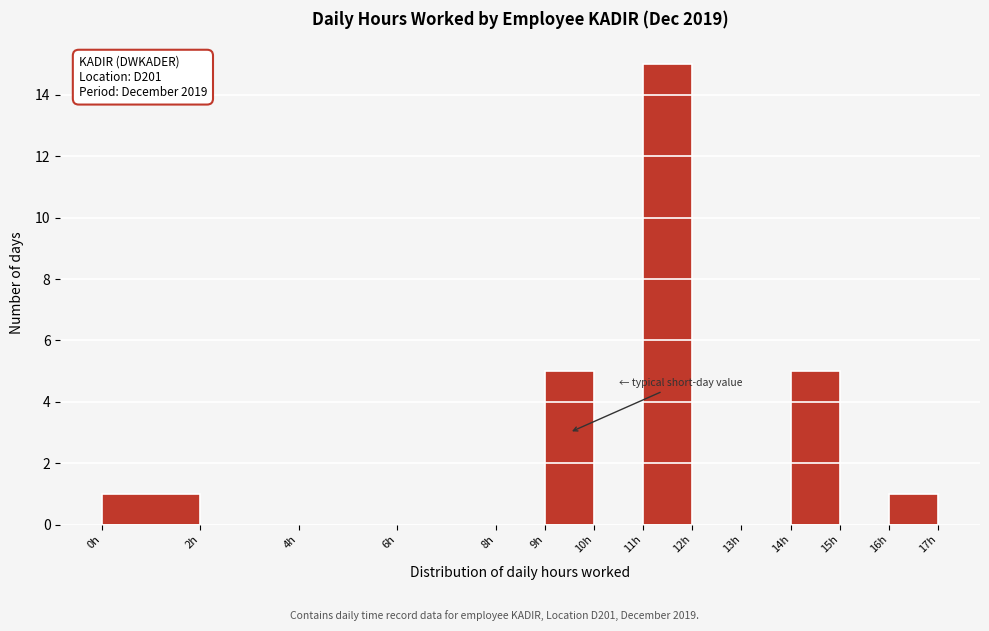

Over which range of the x-axis is the bar tallest?

11 to 12